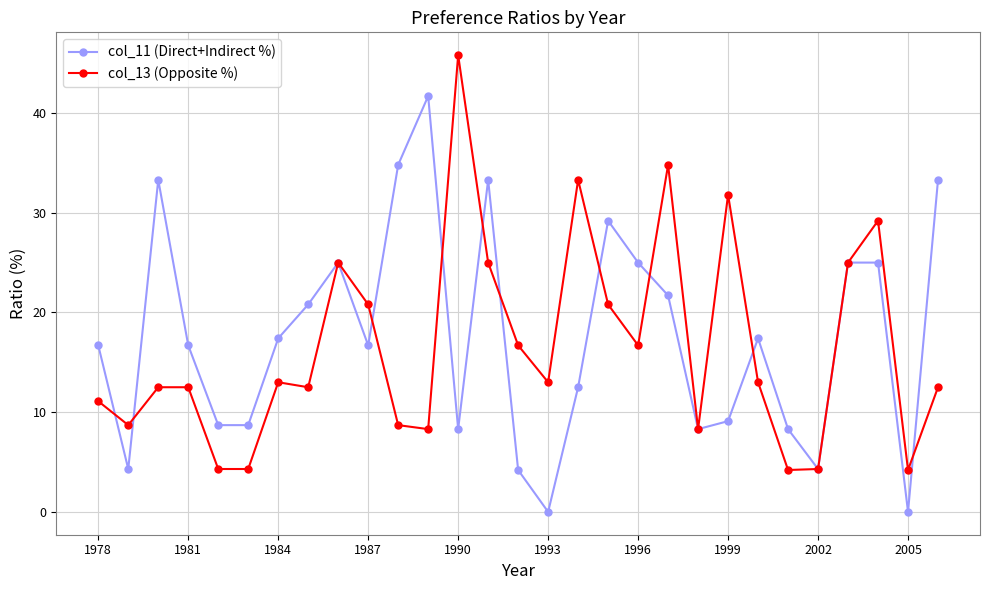

True or false: col_11 (Direct+Indirect %) has more than 1 interior local peaks.

True